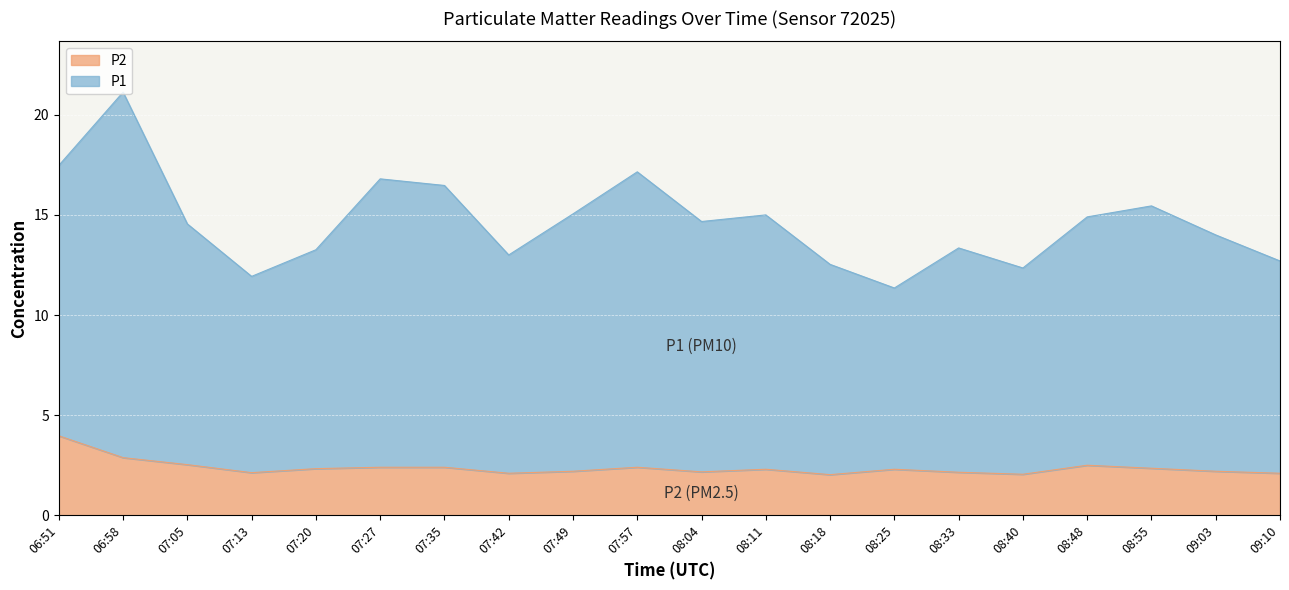

At which category does the chart reach its minimum across all series?

08:18